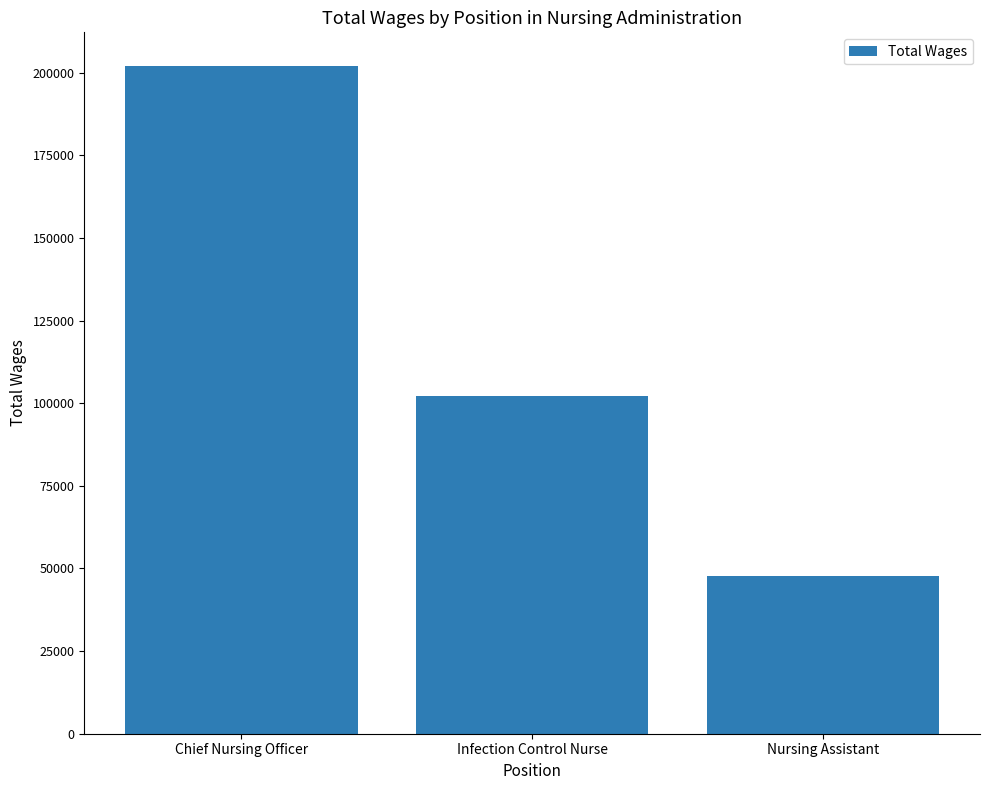

Is it true that the value at Chief Nursing Officer is 202144?

True